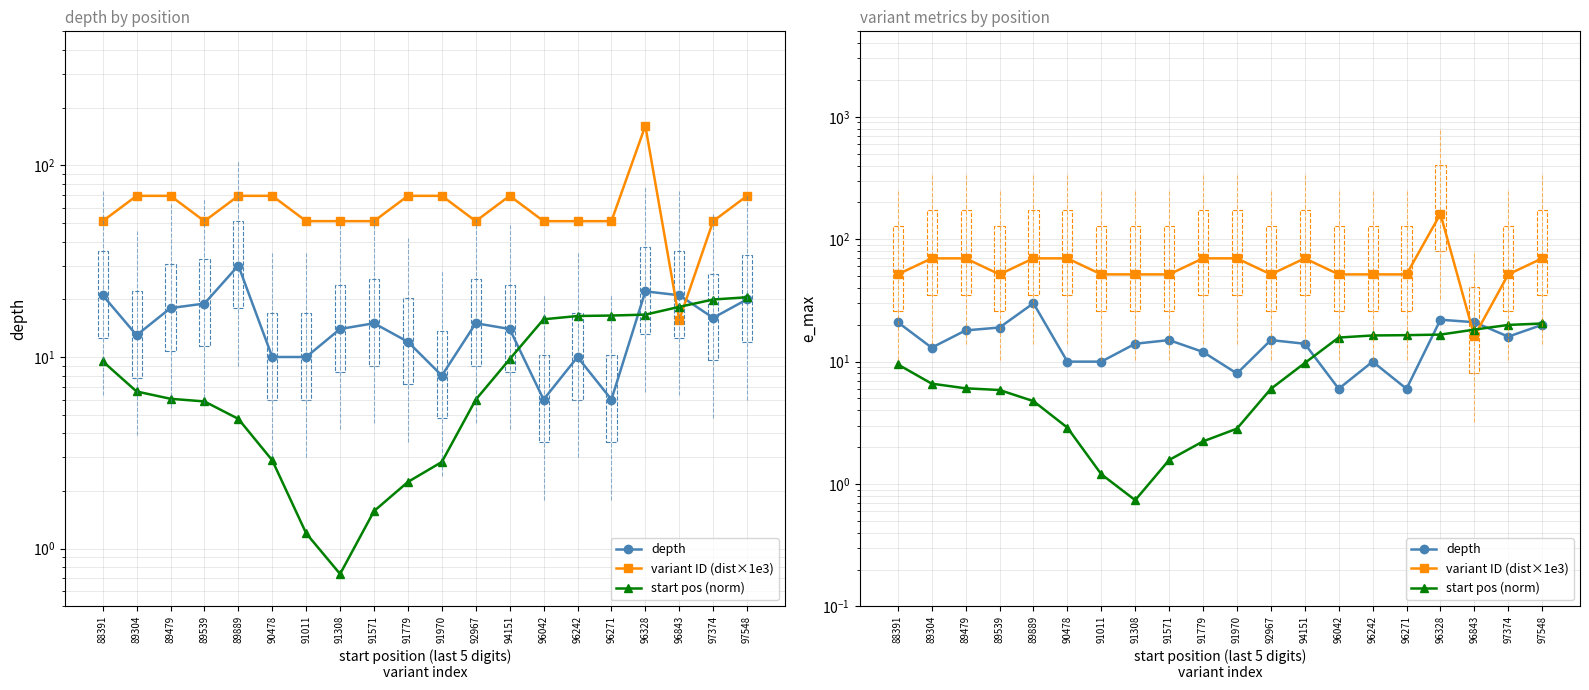

What are all the series names shown in the legend?

depth, variant ID (dist×1e3), start pos (norm)